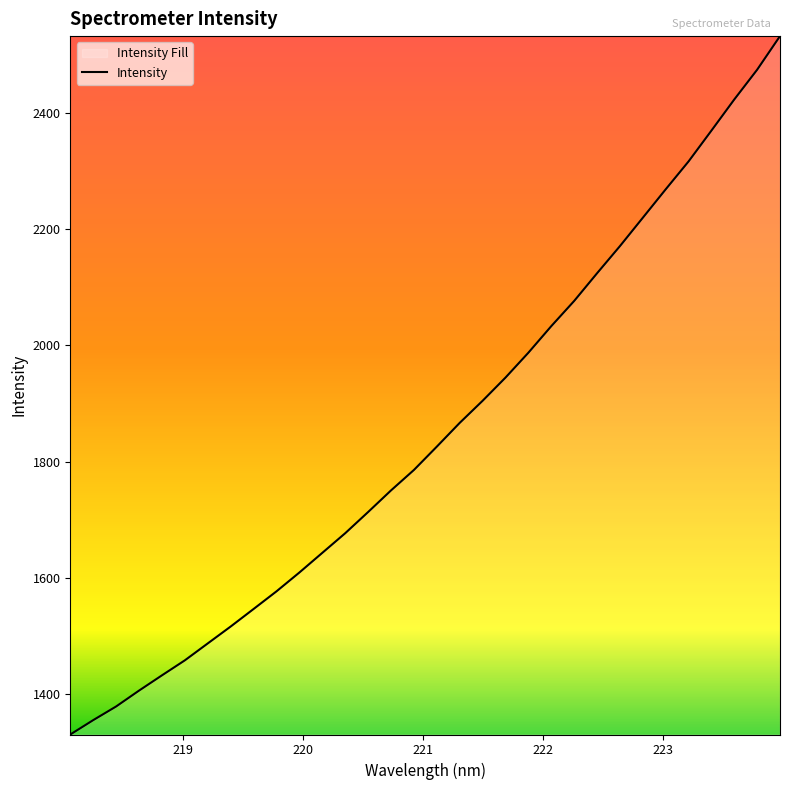

What is the difference between the maximum and minimum values?

1201.7